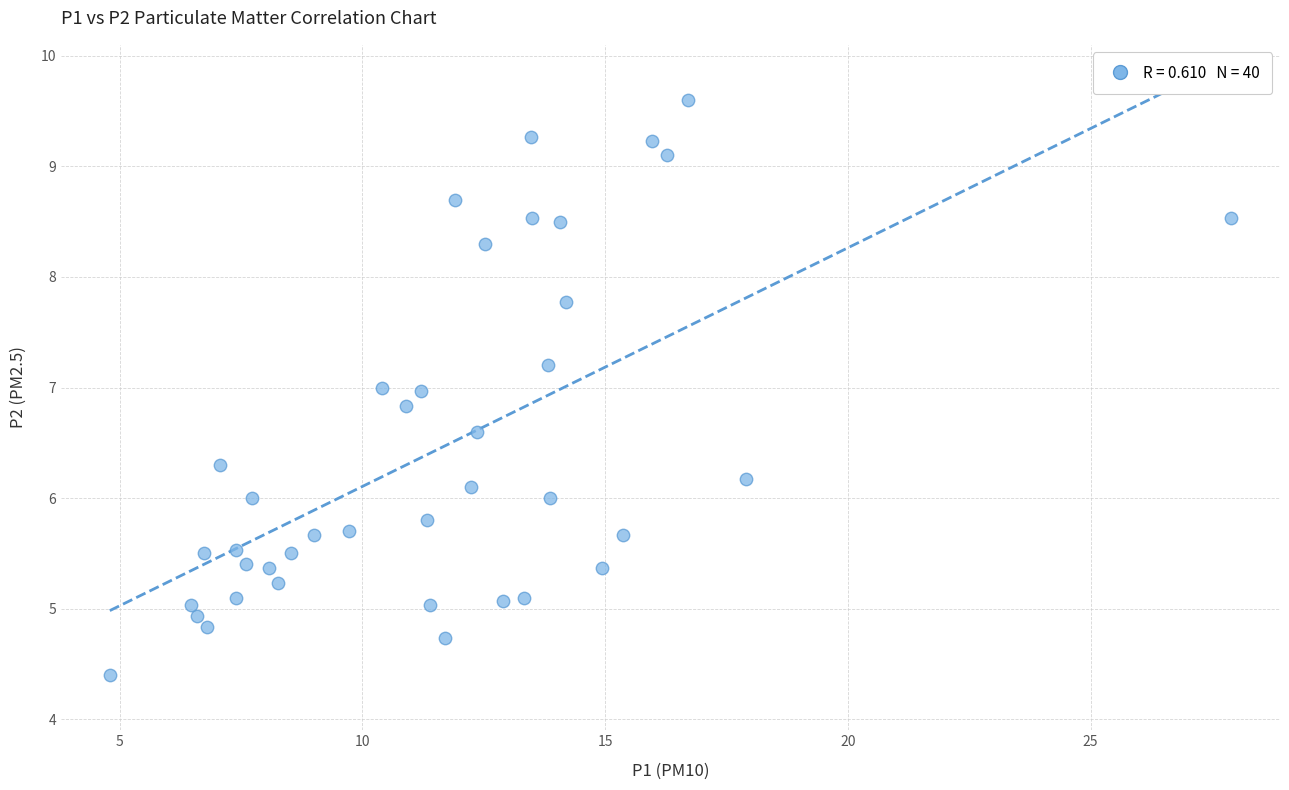

What is the range of X values (max minus min)?

23.1